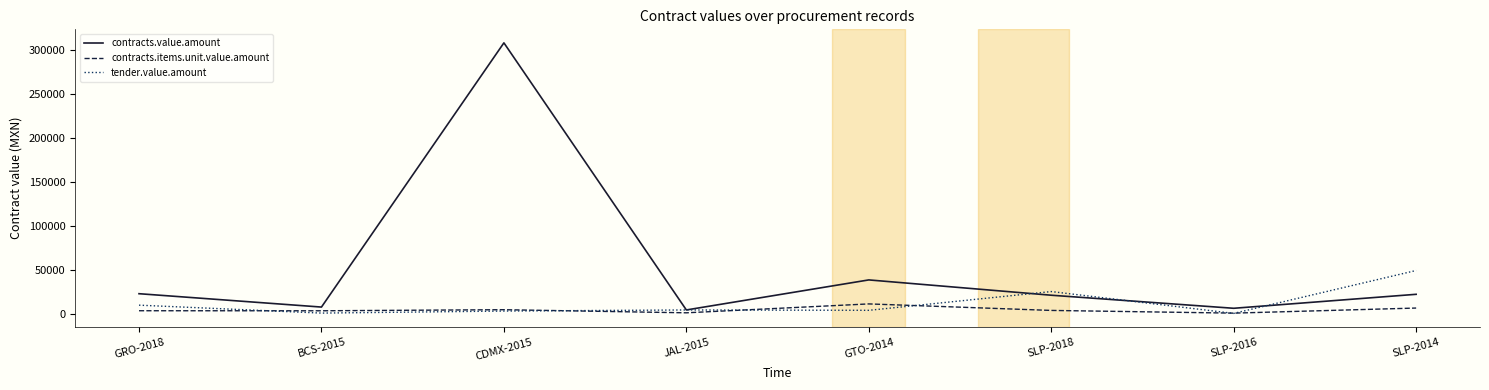

Which series changed the most between CDMX-2015 and SLP-2018?

contracts.value.amount